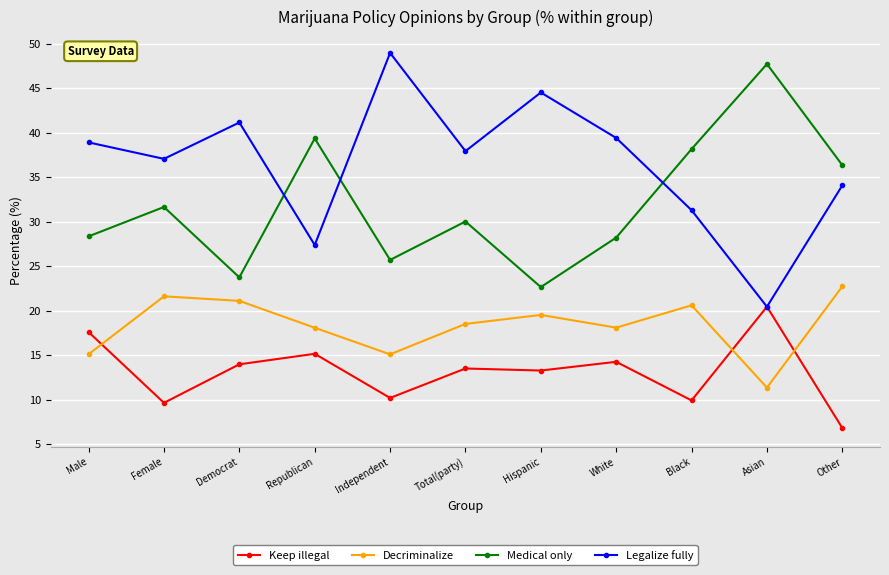

At Democrat, list the series in order from largest to smallest.

Legalize fully, Medical only, Decriminalize, Keep illegal